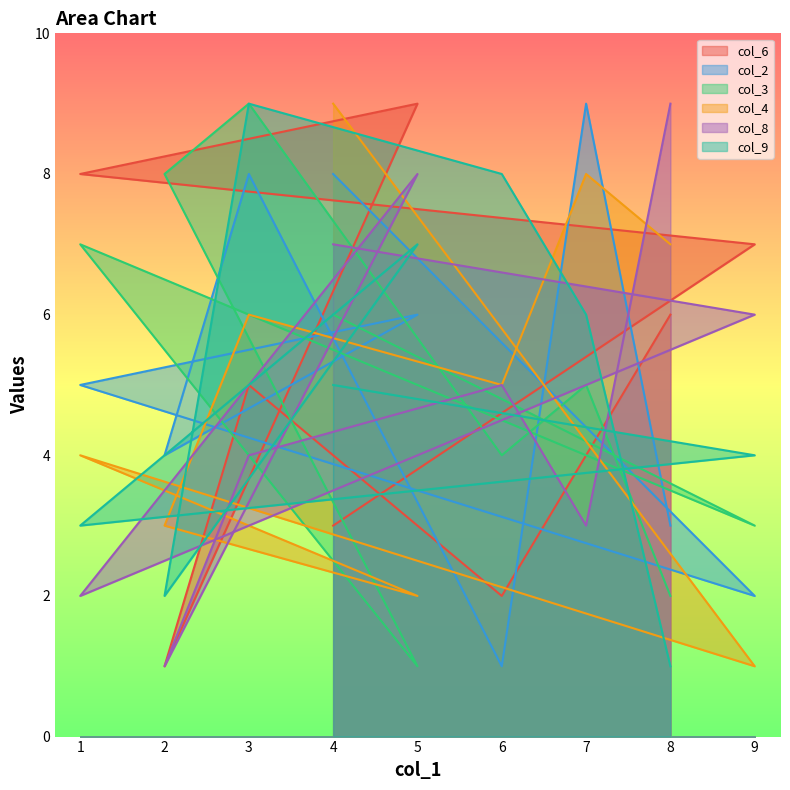

Does the chart have visible grid lines?

No